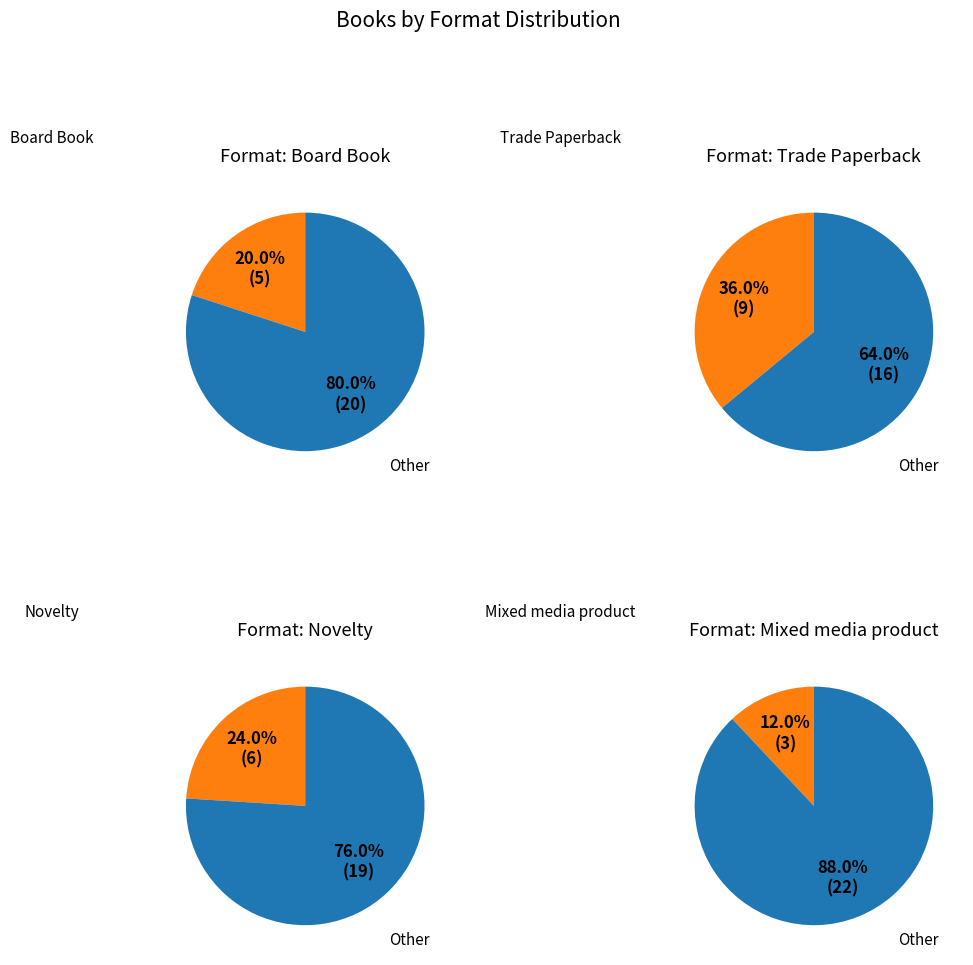

To the nearest percent, what is the combined percentage of Mixed media product and Novelty?

36%